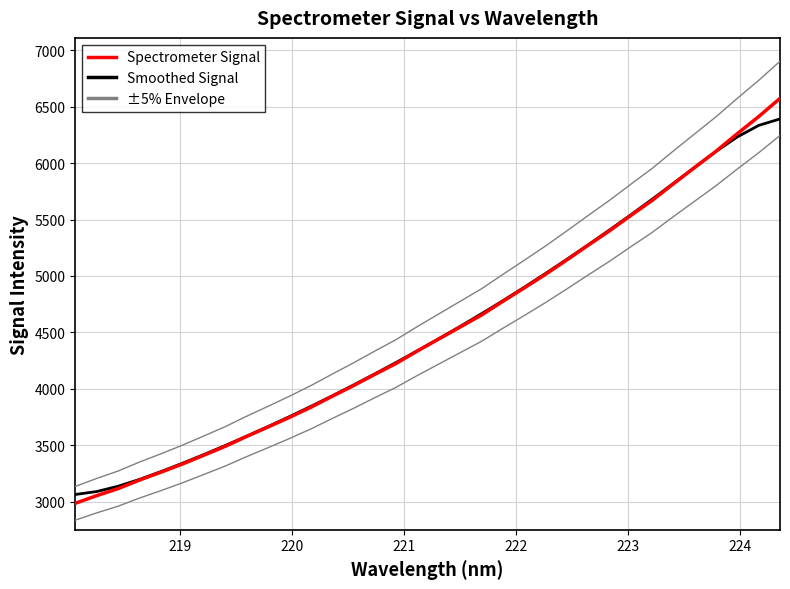

True or false: ±5% Envelope and Smoothed Signal cross at least once.

False